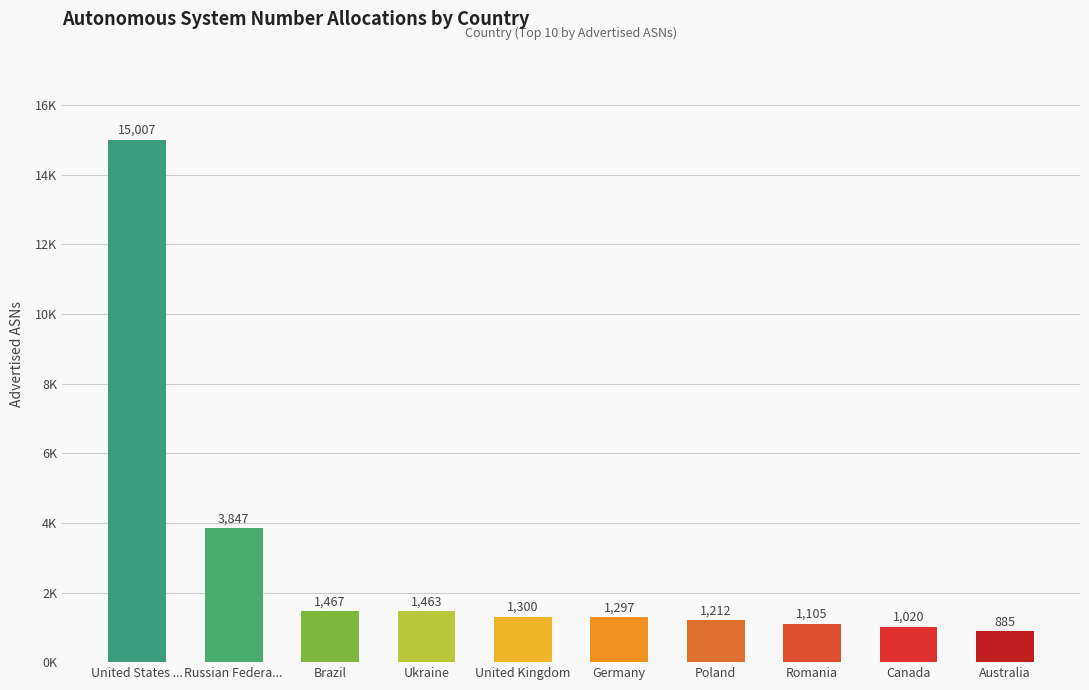

Are the bars grouped side by side (vs. stacked)?

No